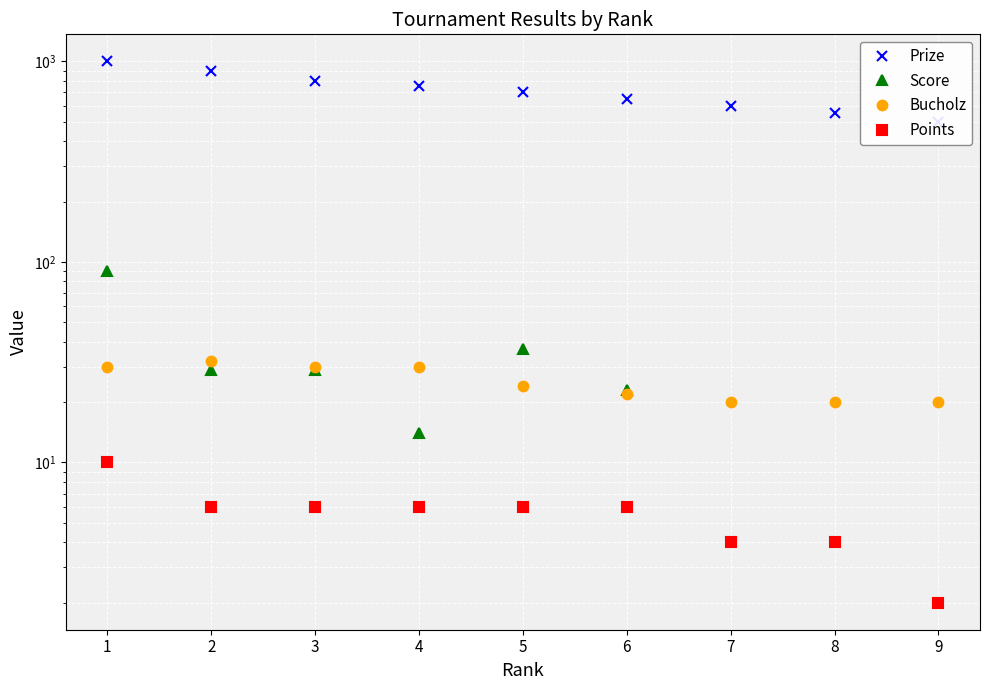

What is the value of the Bucholz point at the 9th from the left?

20